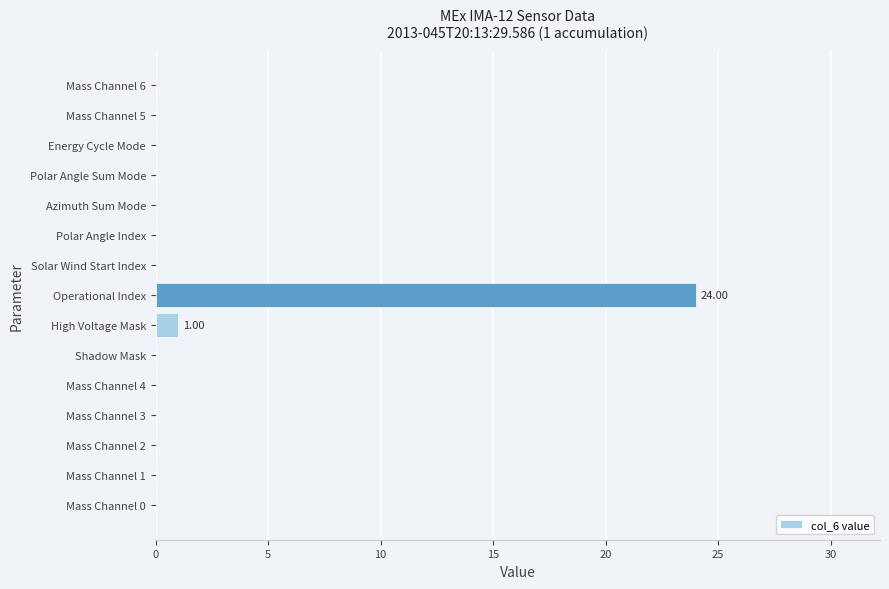

Which label corresponds to the largest value in the chart?

Operational Index